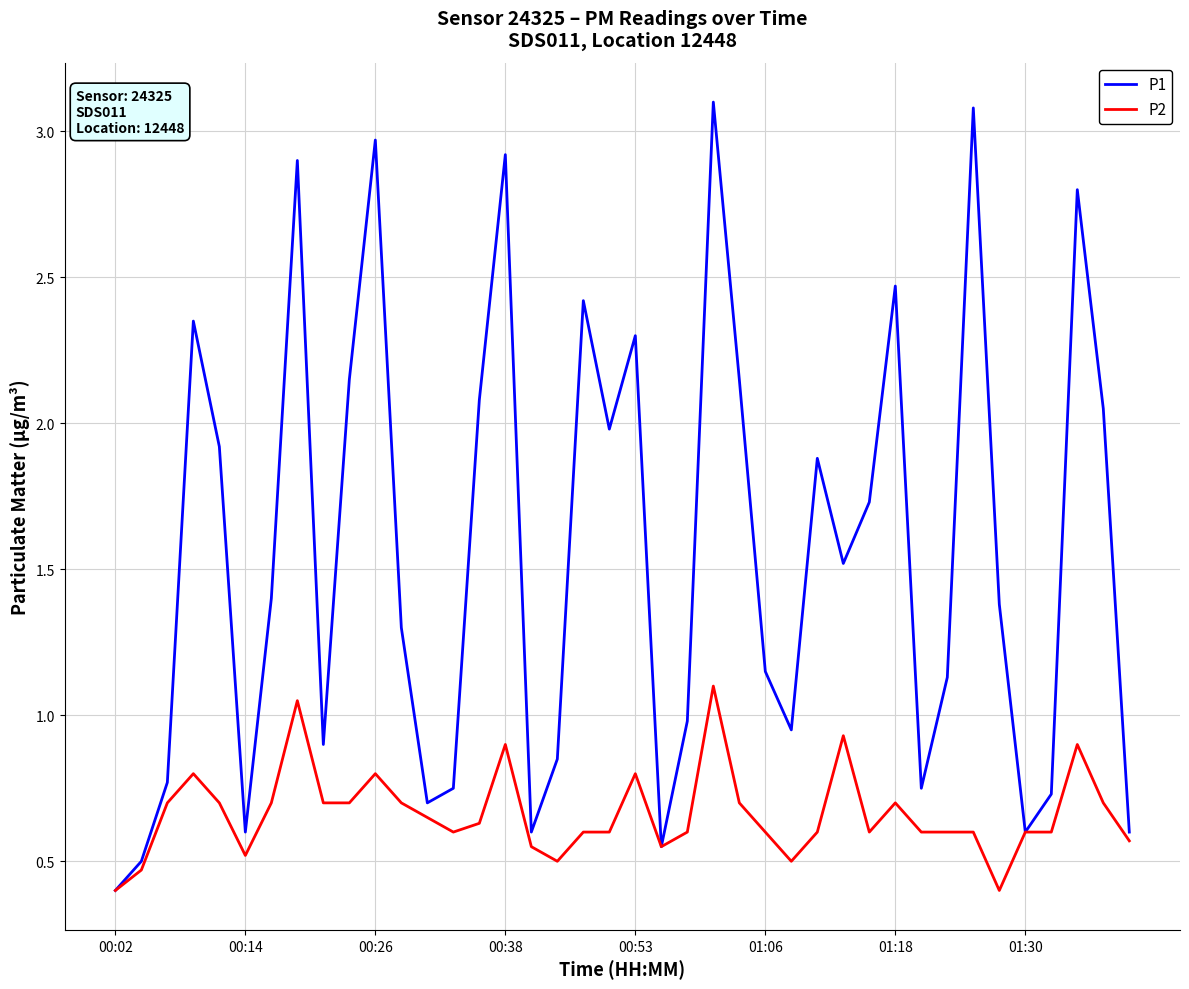

What is the maximum value for P1?

3.1